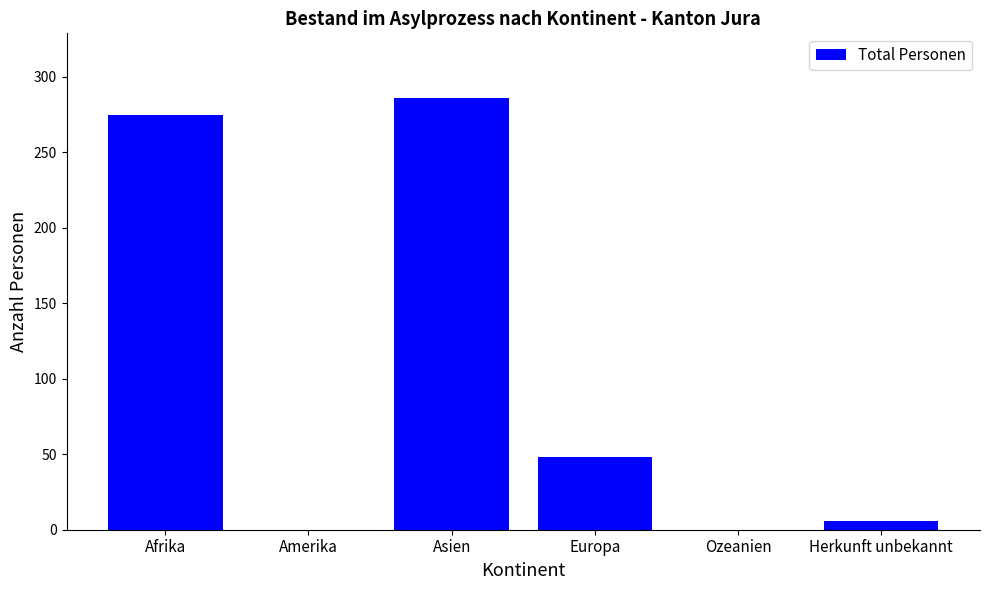

What is the maximum value shown in the chart?

286